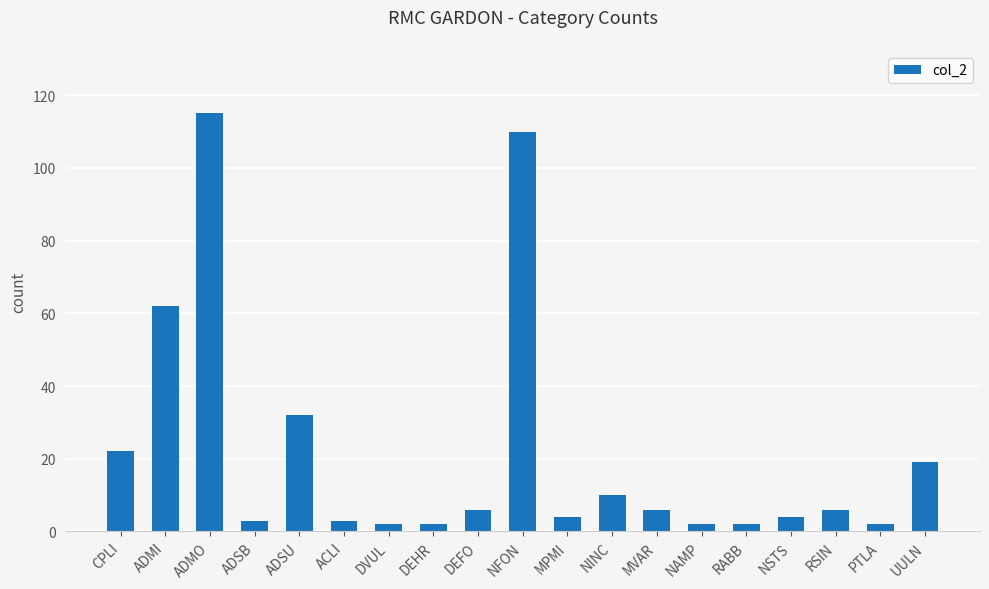

What is the difference between the maximum and second lowest values?

113